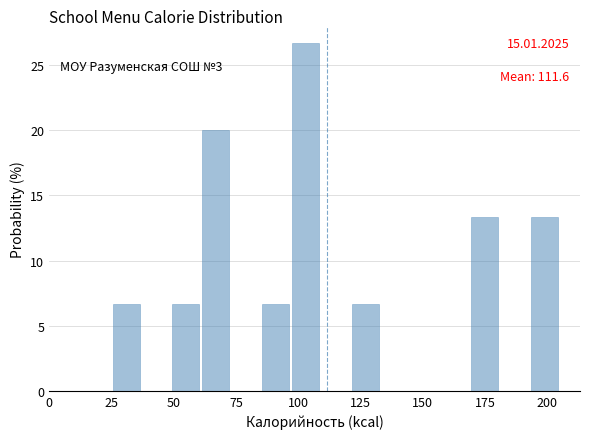

Around what value on the x-axis is the tallest bar? Give the approximate position of its centre, as read against the axis.

105